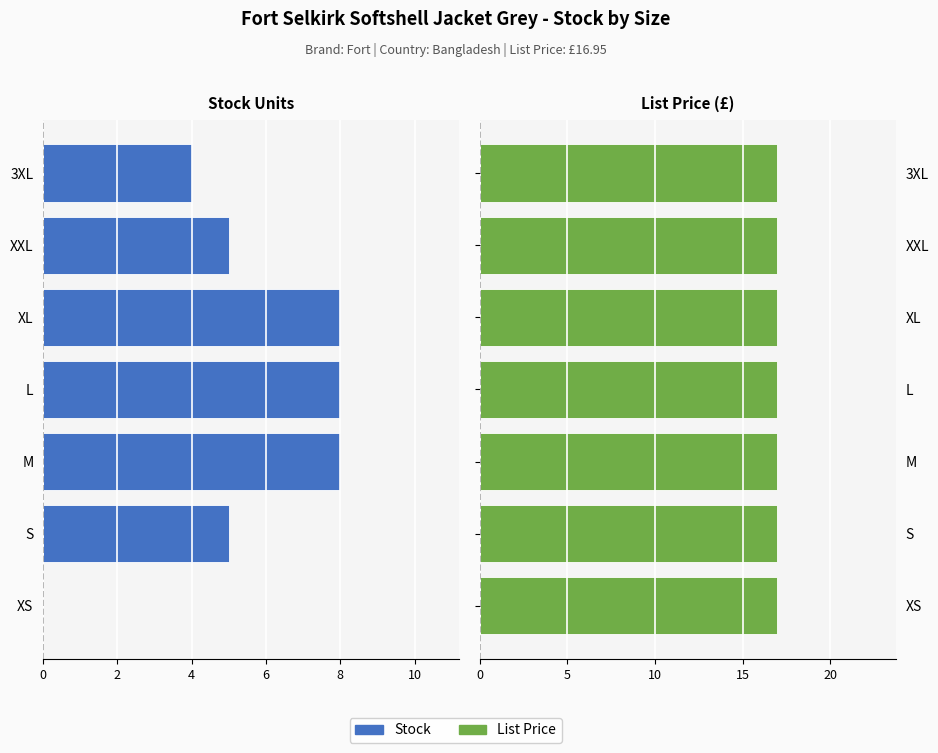

Does the chart contain stacked bars?

No